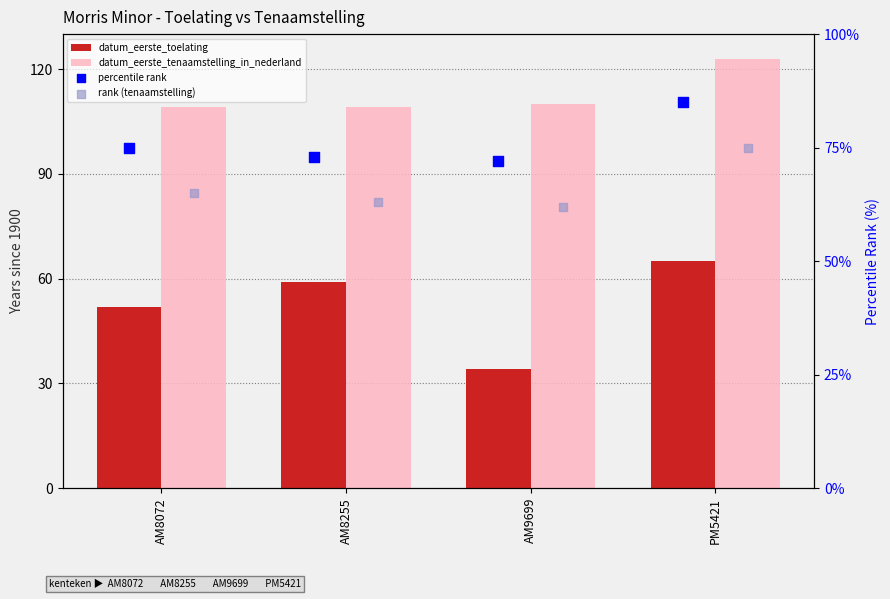

Which series has the largest Y range (max minus min)?

datum_eerste_toelating